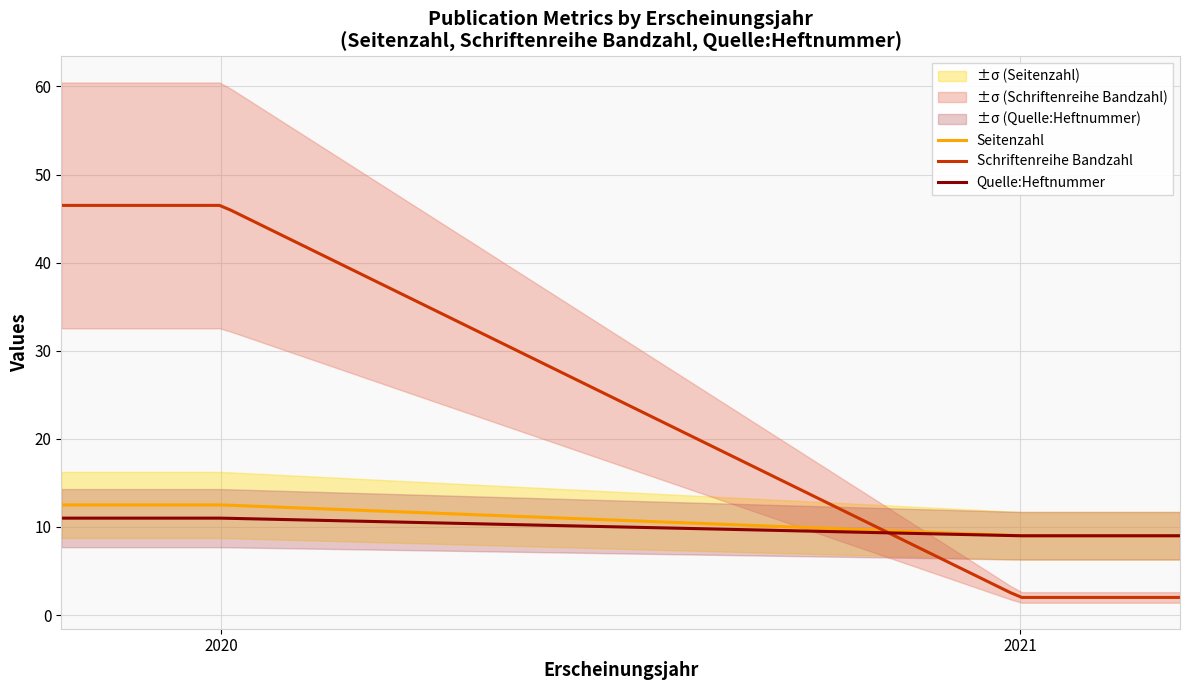

At which label does Seitenzahl first exceed 9?

2020